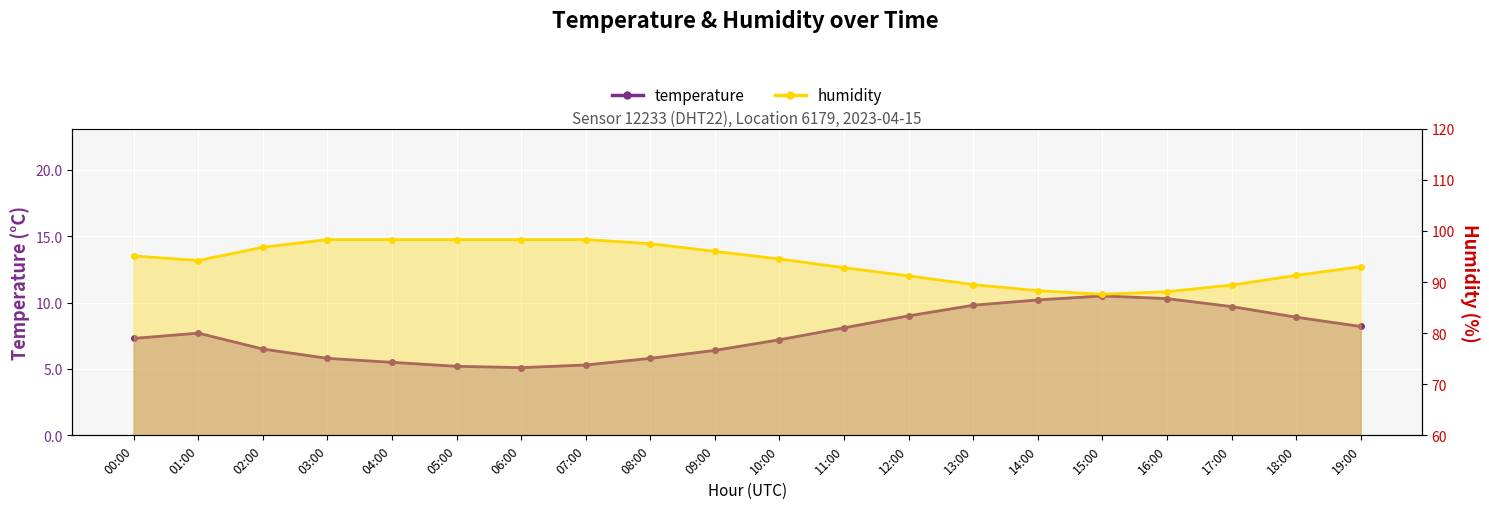

Which series has the widest spread of values?

humidity